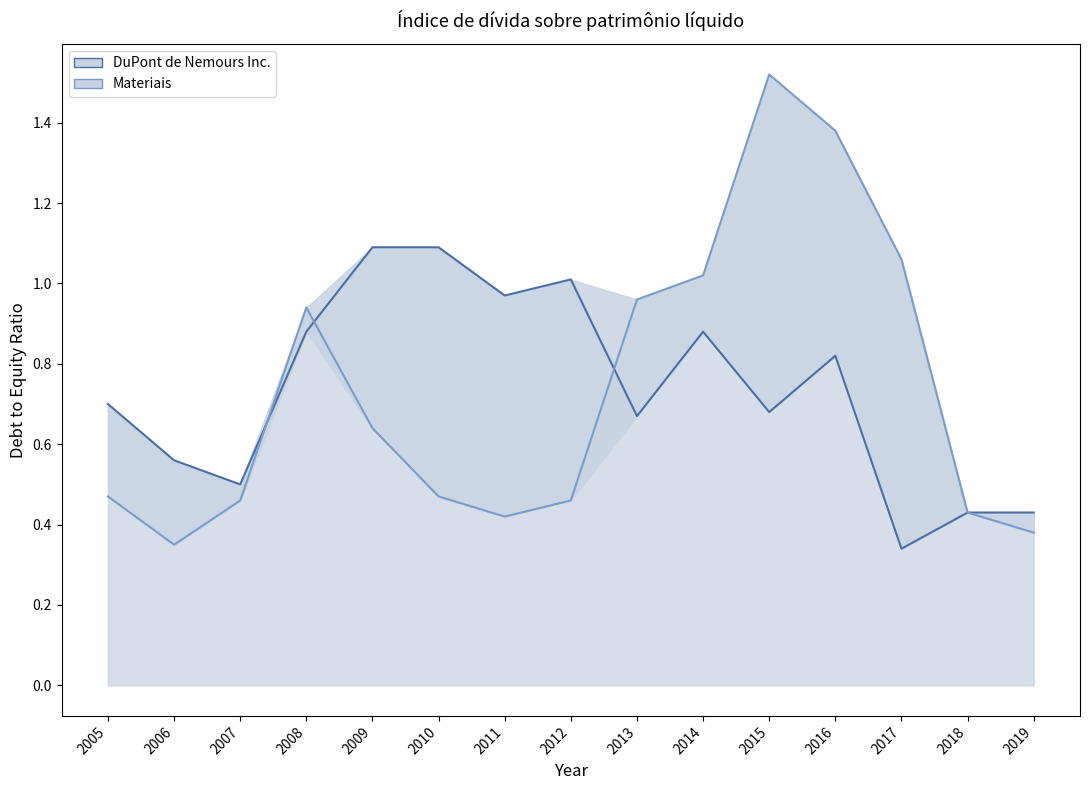

What is the difference between the Materiais values at 2014 and 2009?

0.4